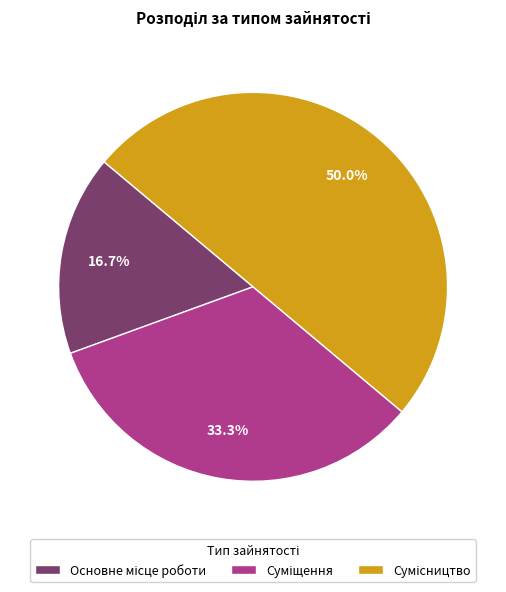

The Суміщення slice represents 28% of the pie. True or false?

False